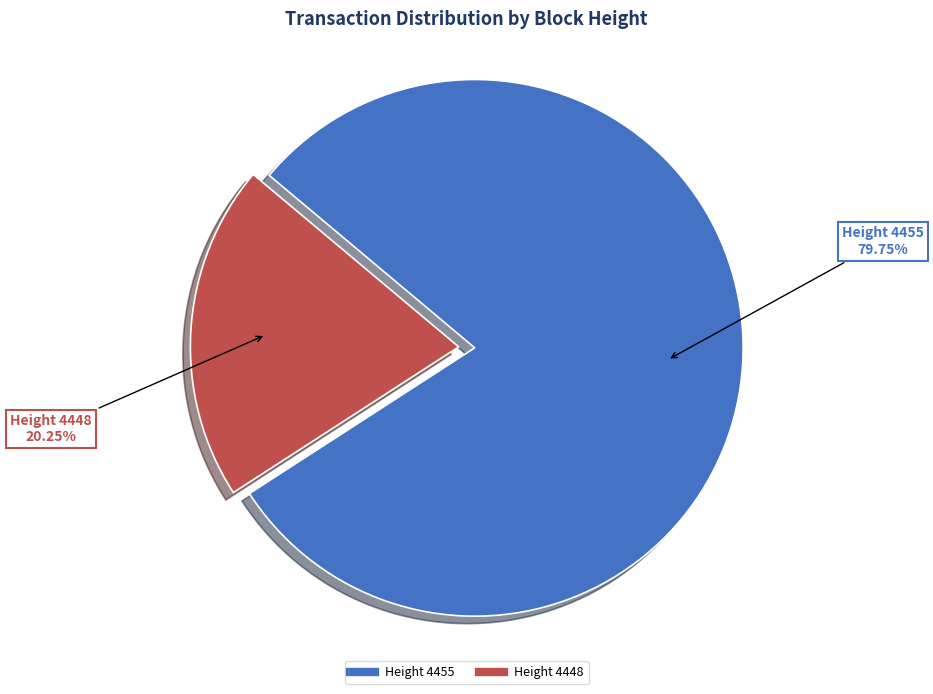

How many slices are in this pie chart?

2